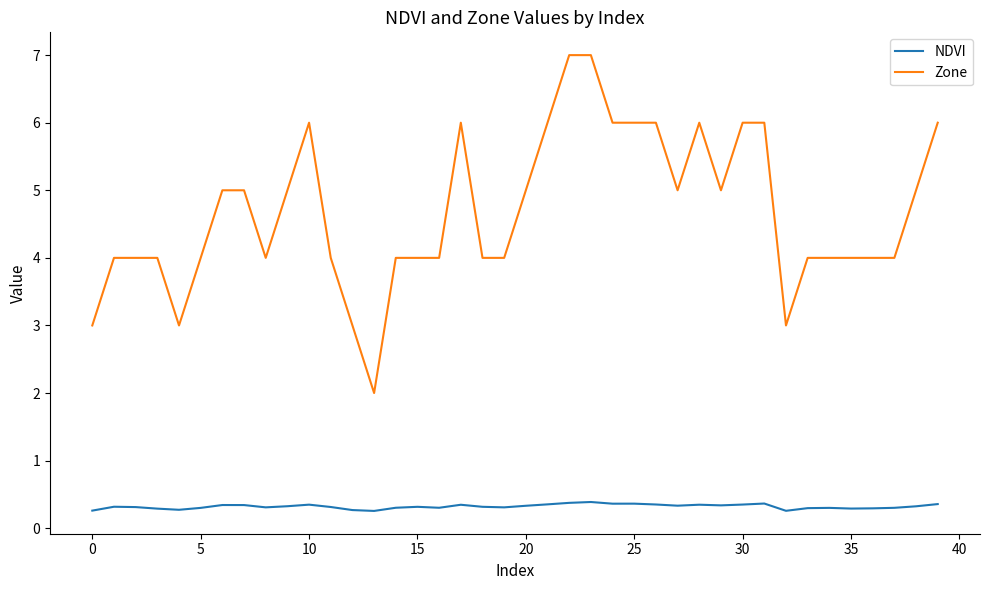

What is the difference between the maximum and minimum values in the NDVI series?

0.1